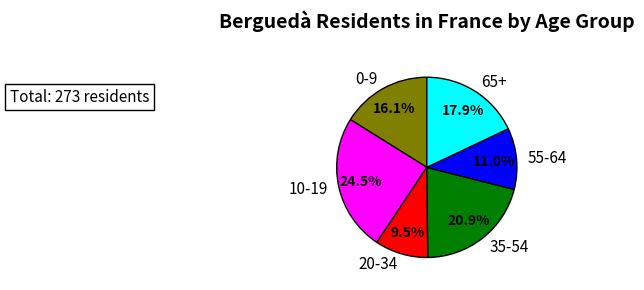

Is there any slice that represents more than half of the pie?

No